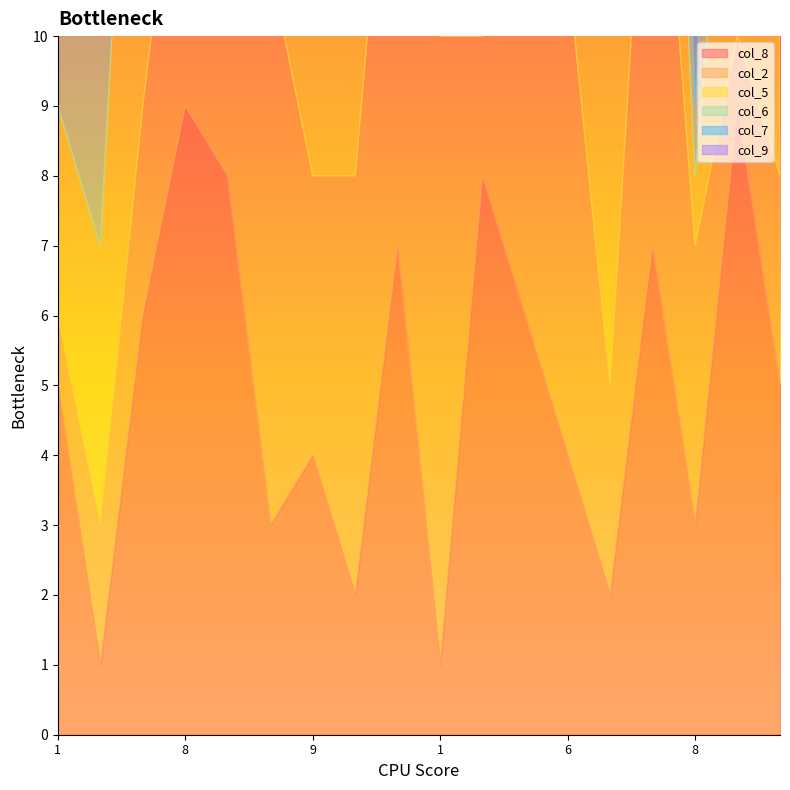

List the labels in order of col_6 value, largest first.

9, 2, 1, 7, 5, 3, 3, 6, 5, 6, 8, 9, 2, 1, 7, 4, 4, 8